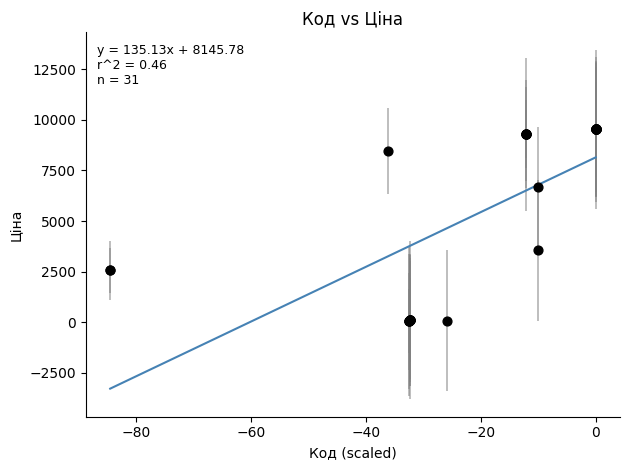

What Y value in the scatter plot is closest to 4793?

3554.0